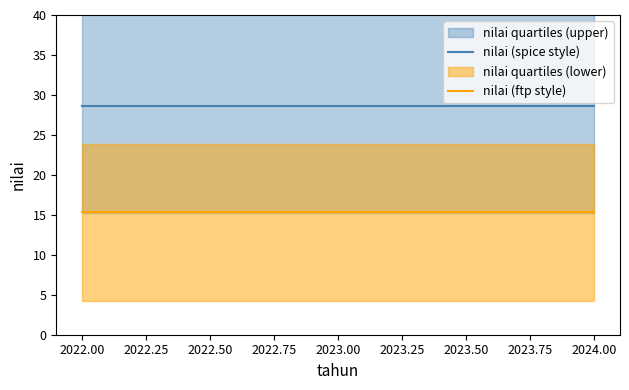

Is the value of nilai (ftp style) at 2024.00 greater than the value of nilai (spice style) at 2023.00?

No